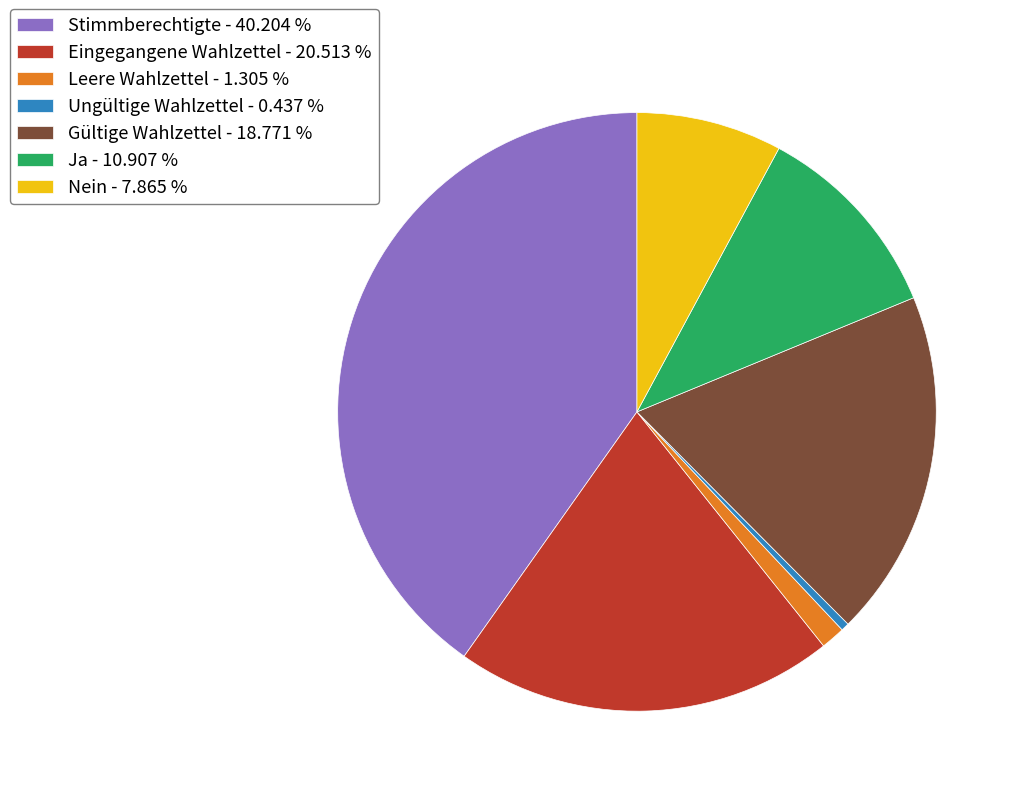

Is there a majority slice in this chart?

No